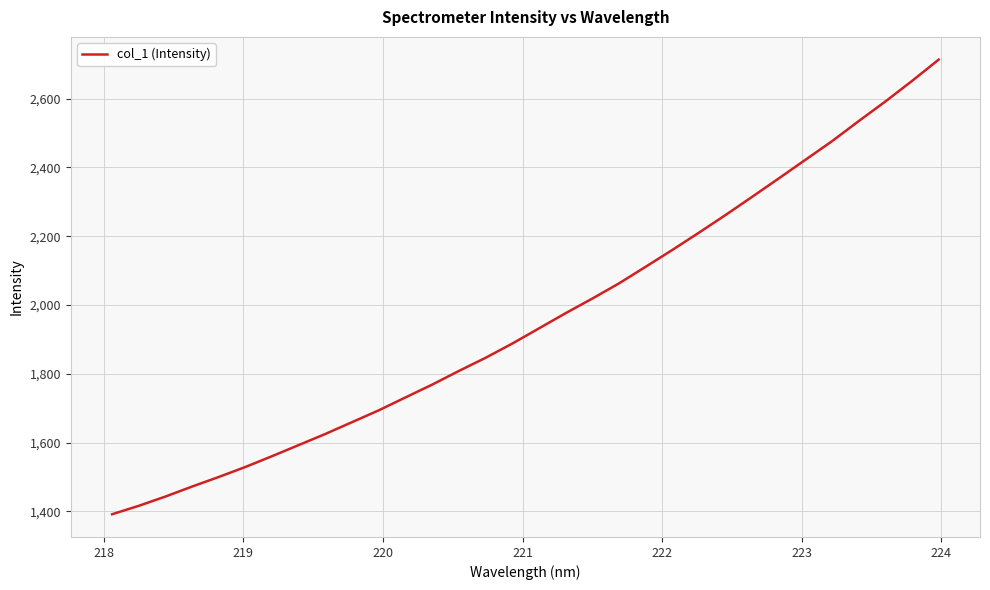

What is the difference between the maximum and minimum values?

1321.6